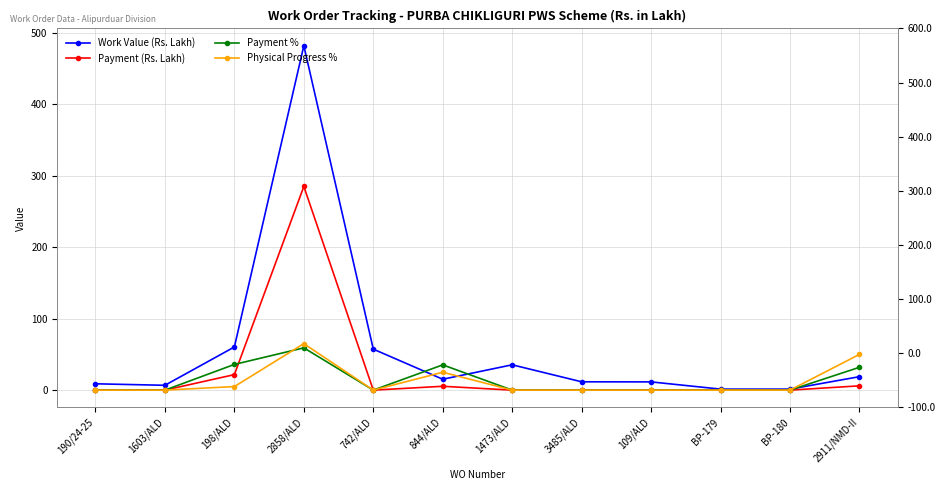

Which series ends up on top after the final intersection of Payment % and Work Value (Rs. Lakh)?

Payment %